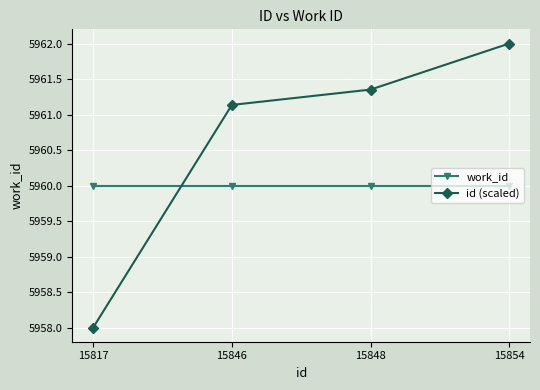

Which series ends up on top after the final intersection of work_id and id (scaled)?

id (scaled)